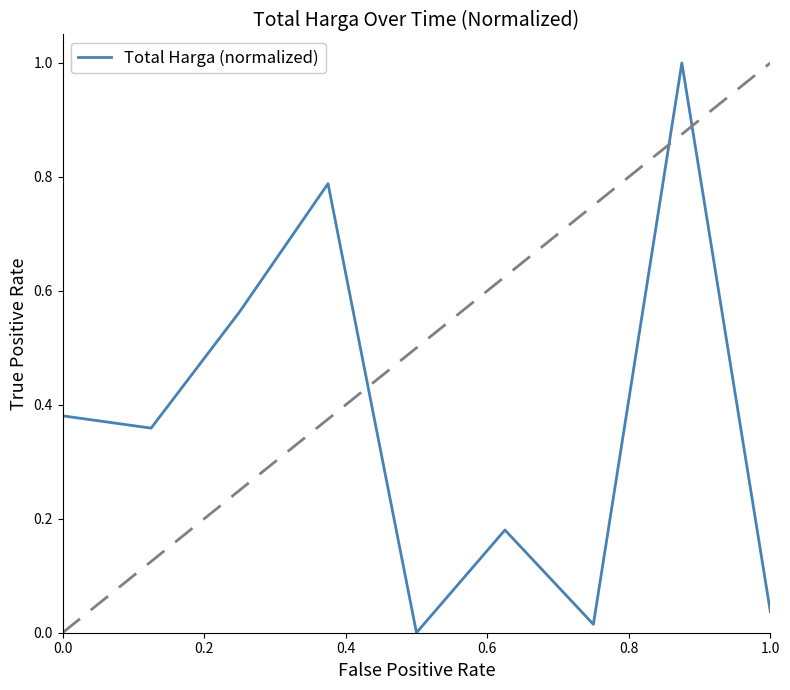

What is the greatest value displayed?

1.0